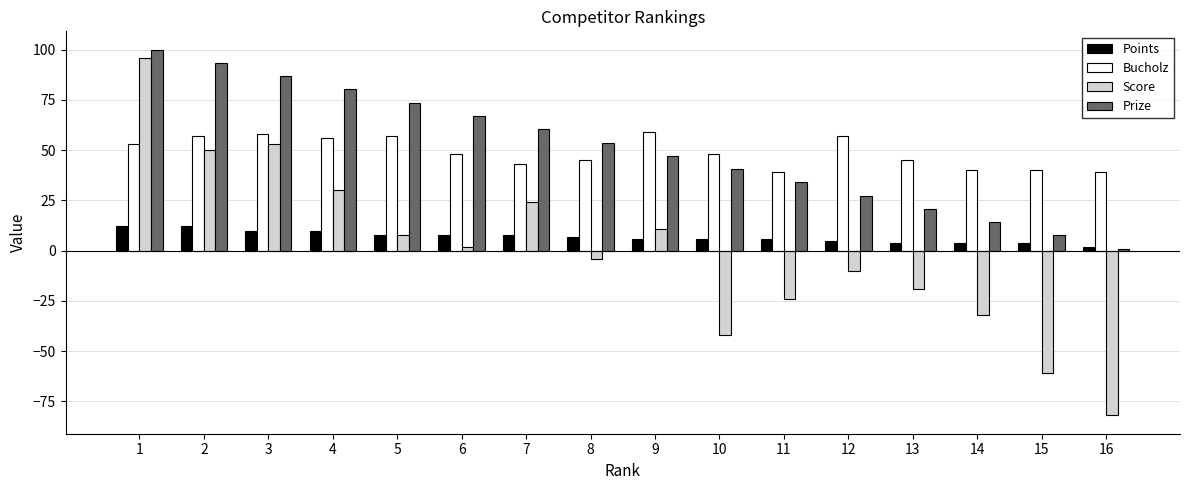

How many groups of bars are there?

16